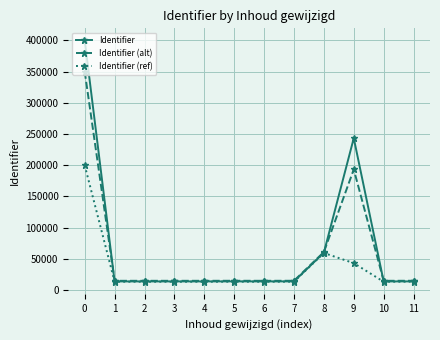

What is the average value of the Identifier (ref) series?

35339